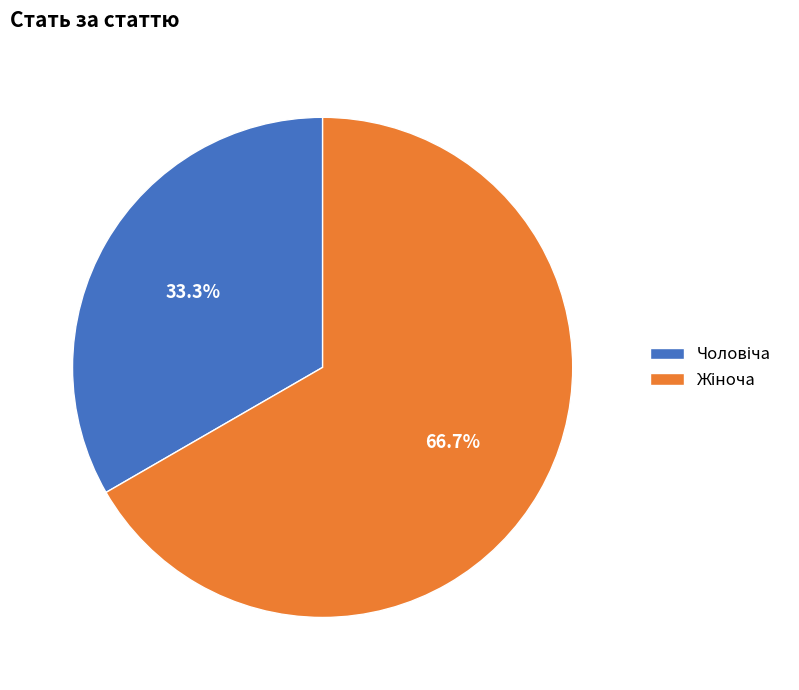

Is there any slice that represents more than half of the pie?

Yes